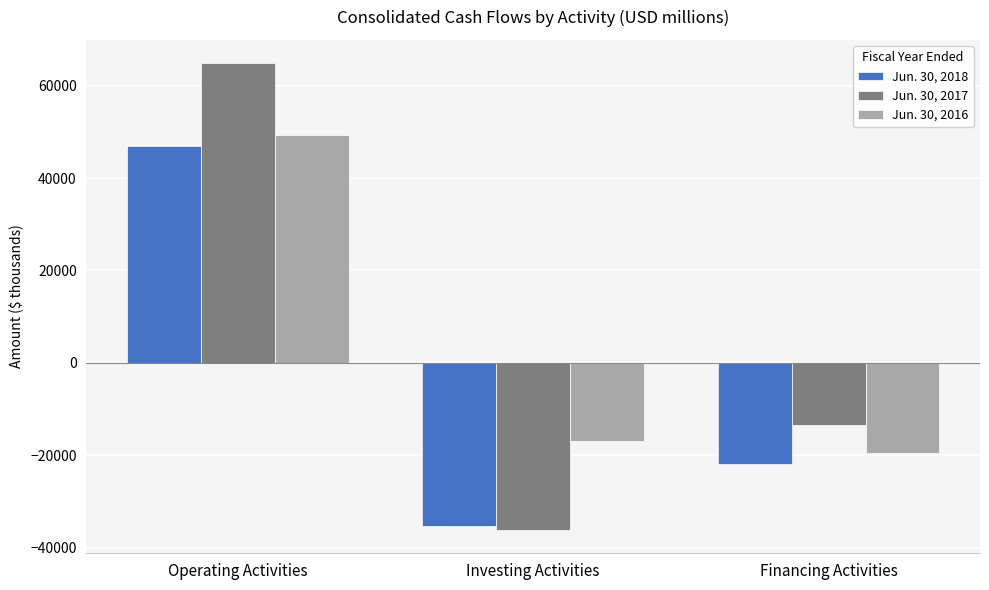

What is the label of the 1st bar from the right?

Financing Activities